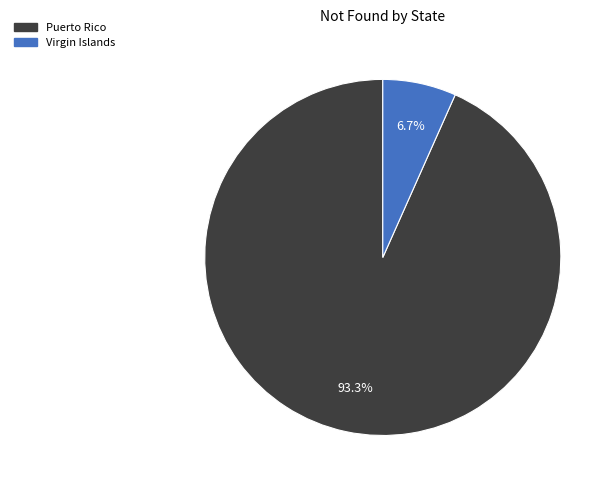

The Virgin Islands slice represents 19% of the pie. True or false?

False